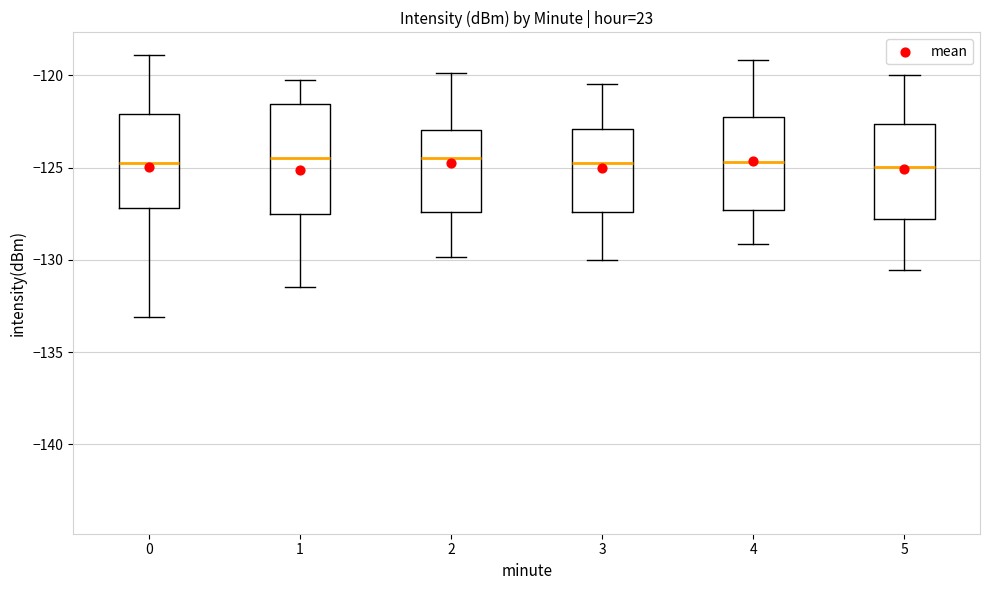

Comparing the boxes themselves (not the whiskers), which one is the tallest?

1